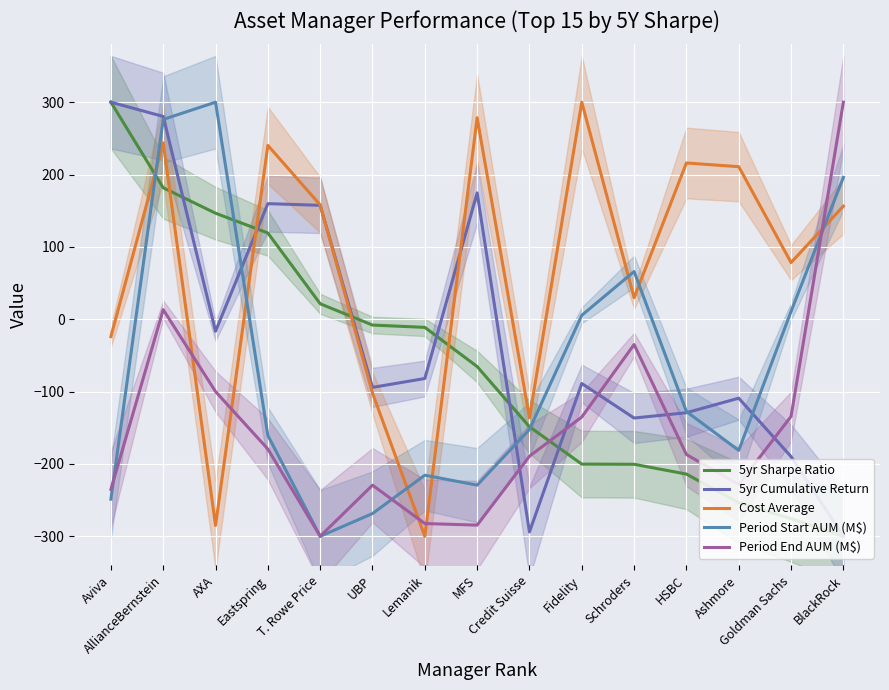

Is it true that Period End AUM (M$) equals -320.0 at Eastspring?

False